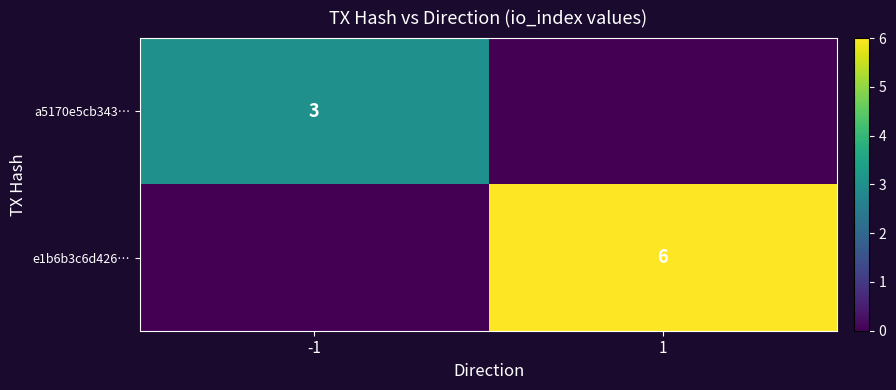

True or false: e1b6b3c6d426… has a value of 10 at 1.

False